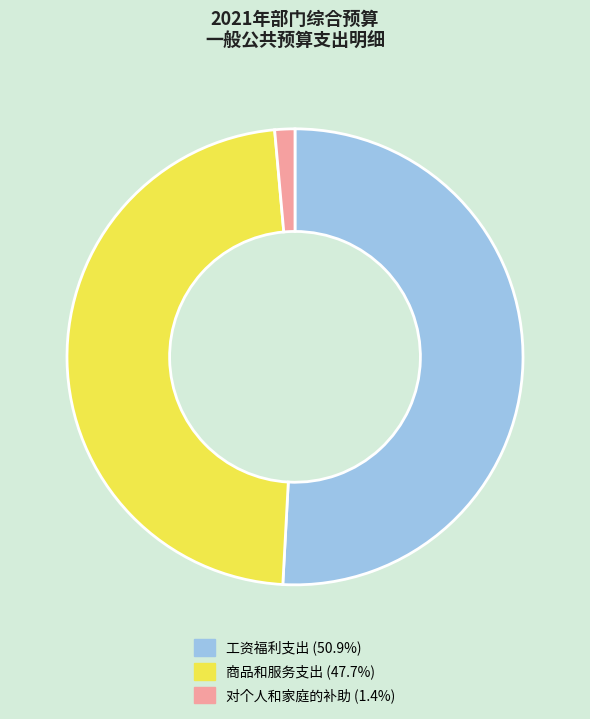

Rank the categories by value from lowest to highest.

对个人和家庭的补助, 商品和服务支出, 工资福利支出